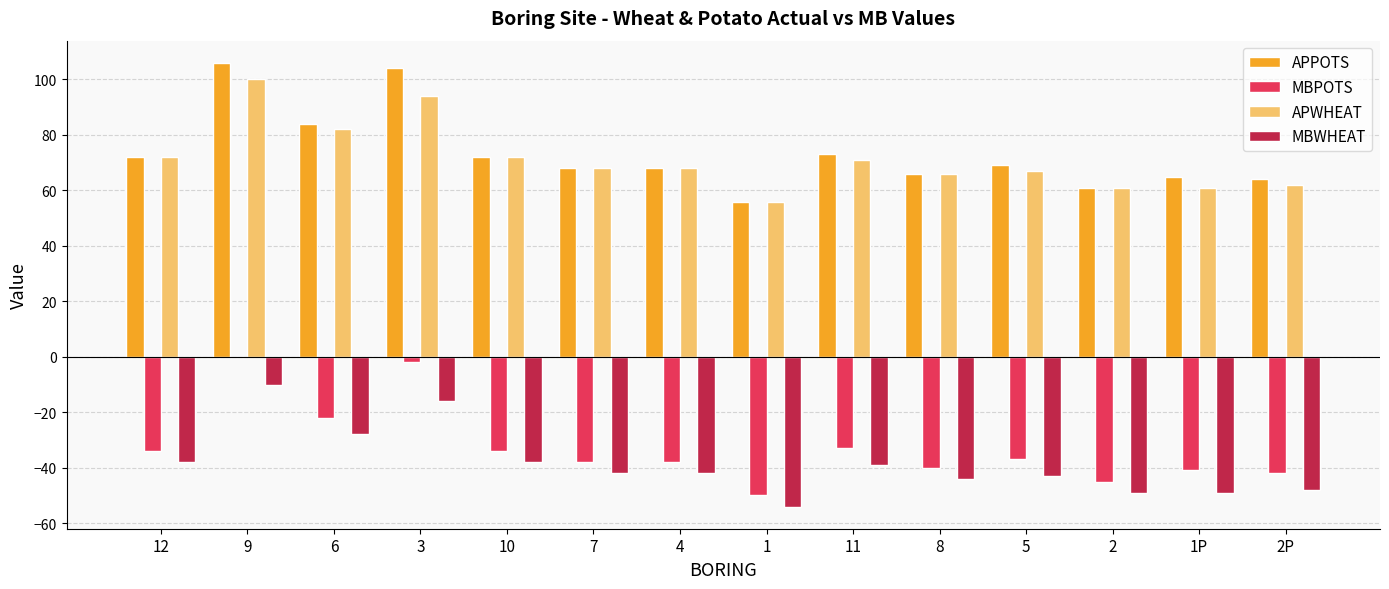

The value of APPOTS at 7 is 68. True or false?

True